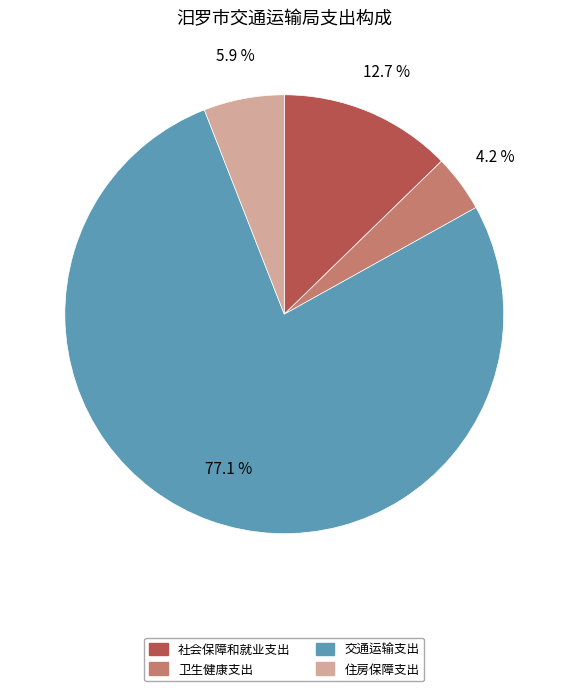

To the nearest percent, what is the difference between the largest and smallest slice percentages?

73%